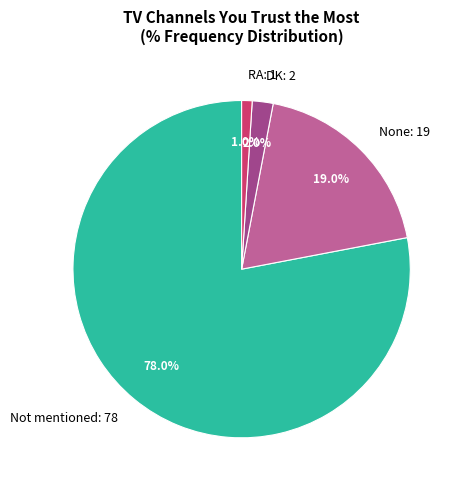

To the nearest percent, what is the difference between the largest and smallest slice percentages?

77%